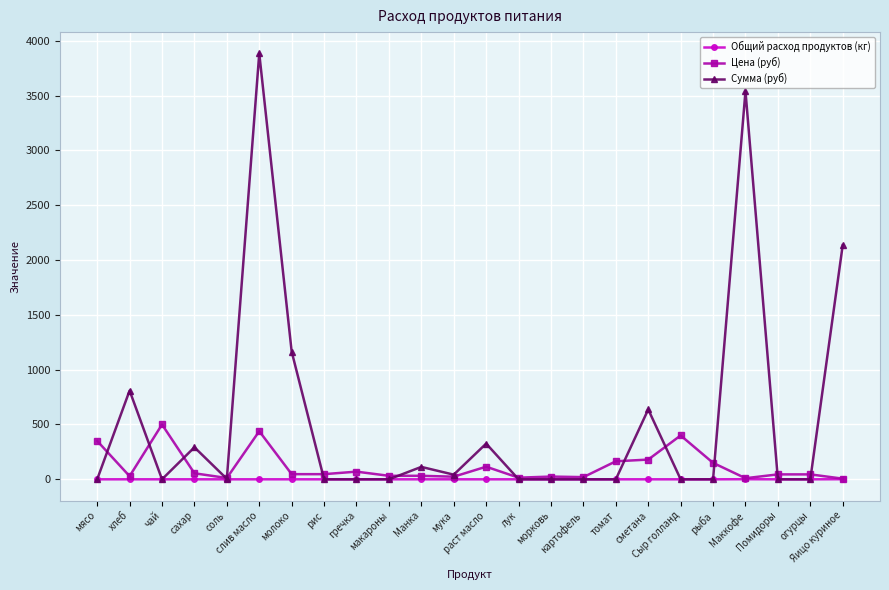

List the series in order of their peak value, highest first.

Сумма (руб), Цена (руб), Общий расход продуктов (кг)